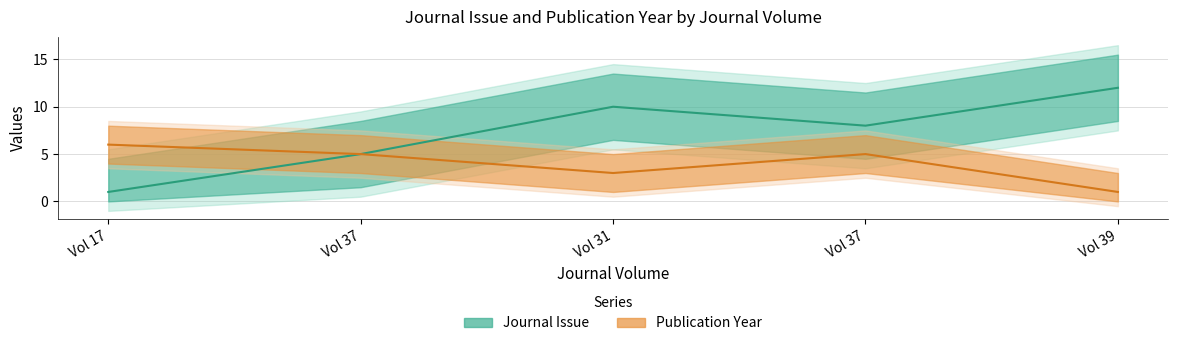

The Publication Year series shows 1 at Vol 39. True or false?

False